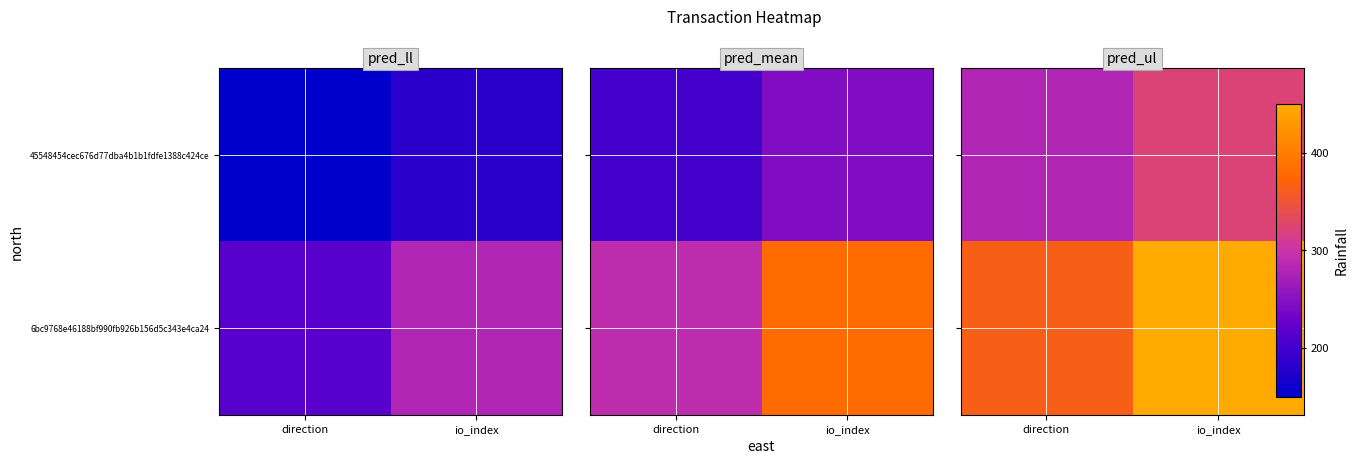

What is the difference between the maximum and minimum values in the 6bc9768e46188bf990fb926b156d5c343e4ca24 series?

85.0